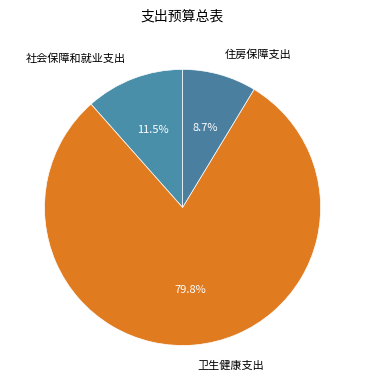

To the nearest percent, what is the combined percentage of 社会保障和就业支出 and 卫生健康支出?

91%